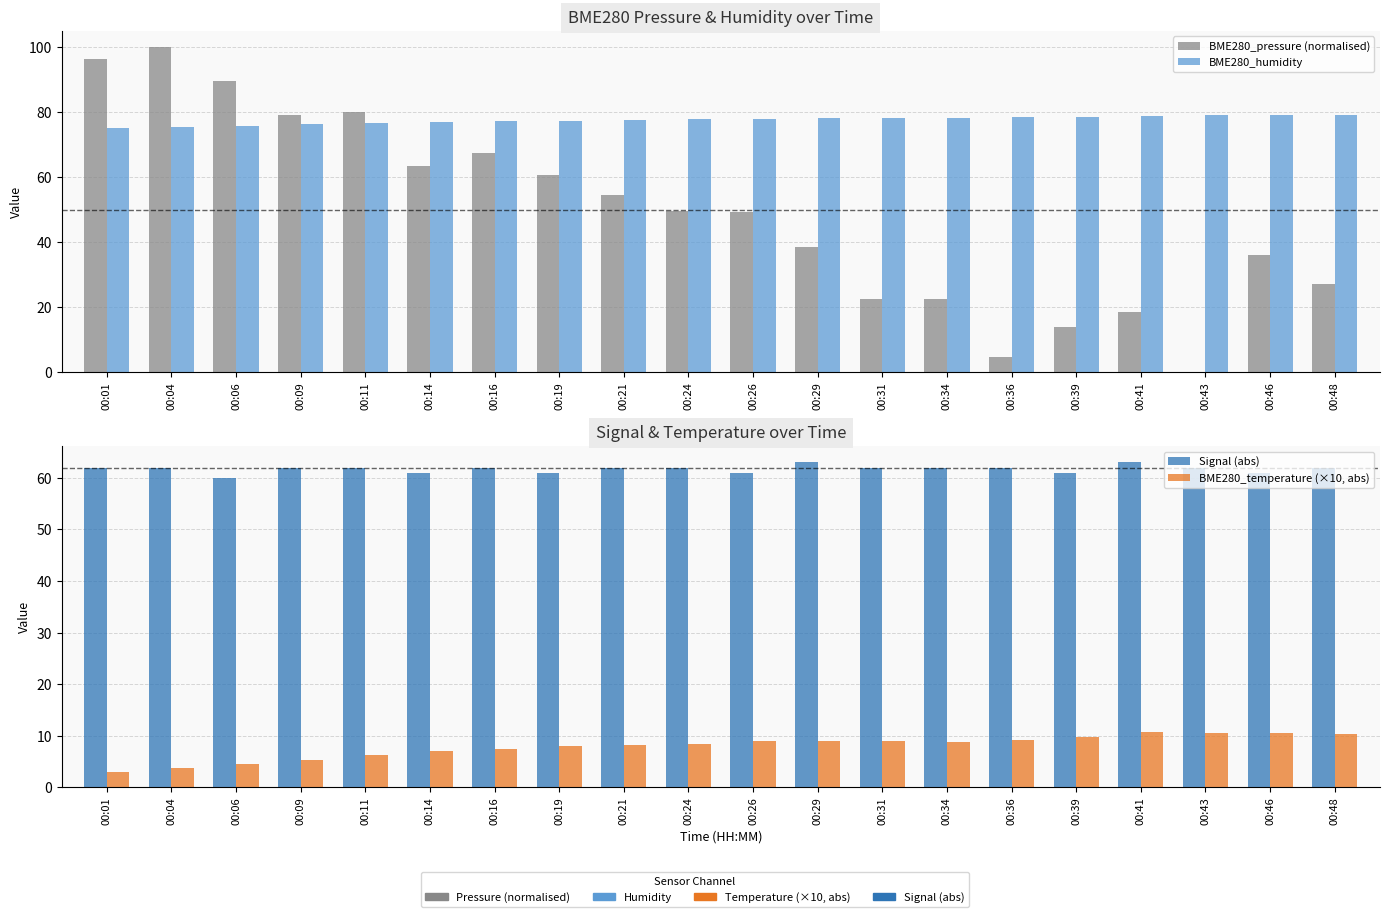

At how many categories does at least one series exceed 29?

20